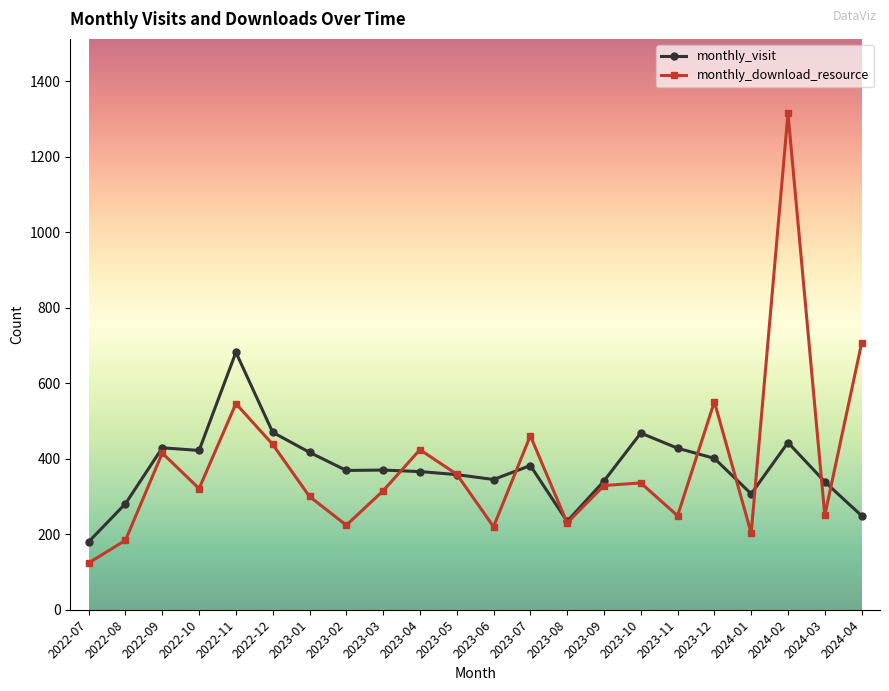

Where is the first local maximum for monthly_download_resource?

2022-09